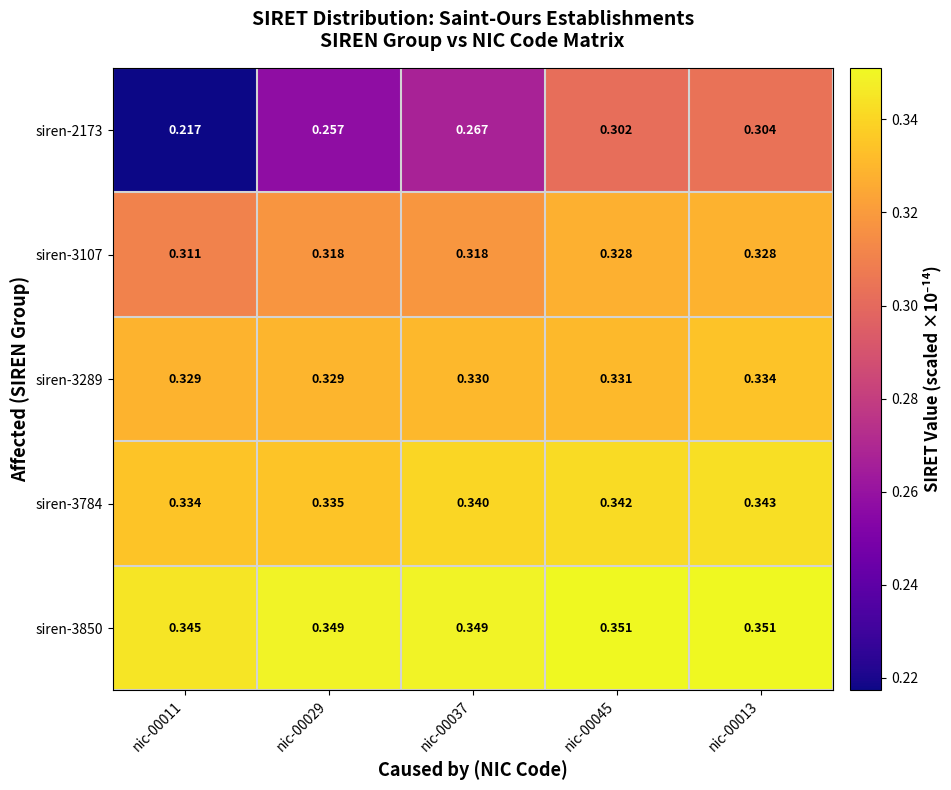

Is the value of siren-3850 at nic-00037 greater than the value of siren-2173 at nic-00037?

Yes